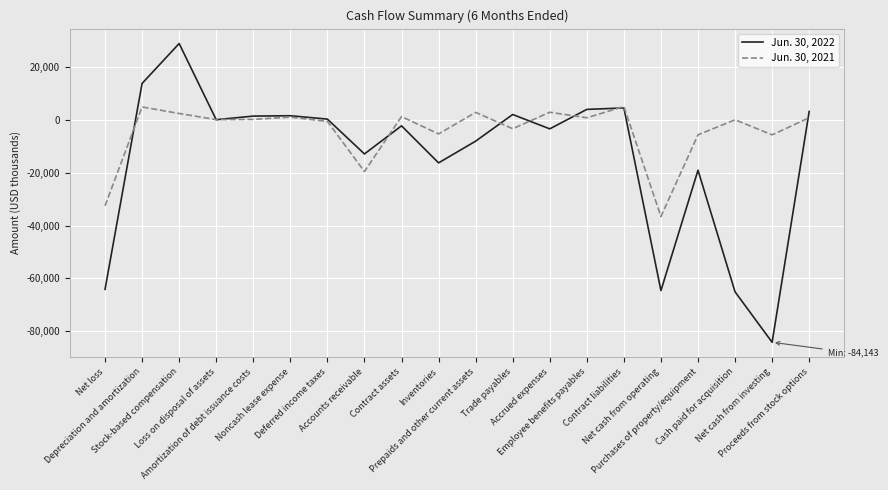

The Jun. 30, 2021 series shows -14599 at Net loss. True or false?

False